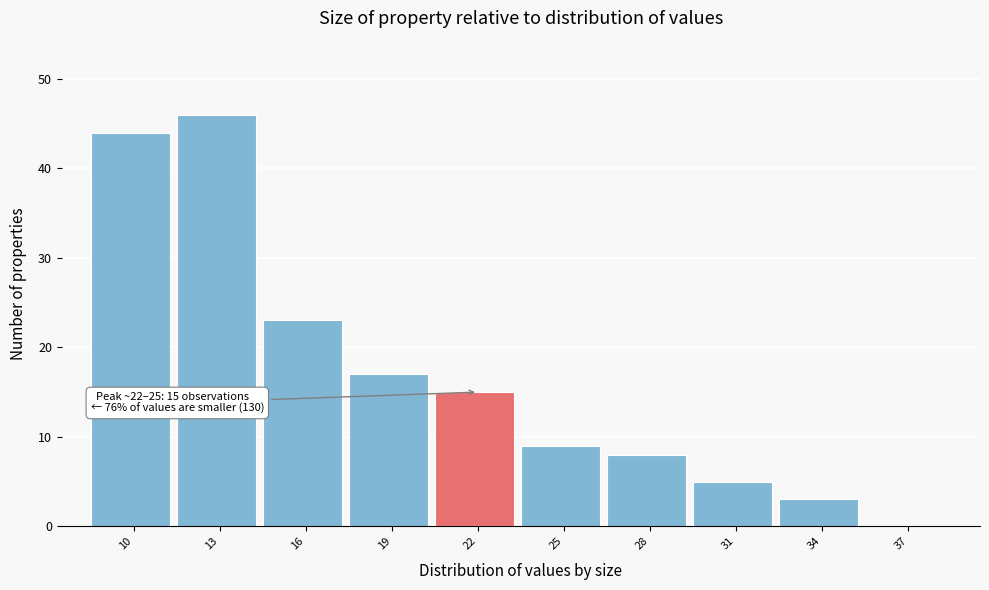

Reading left to right, list all the values displayed in this chart.

10=44	13=46	16=23	19=17	22=15	25=9	28=8	31=5	34=3	37=0